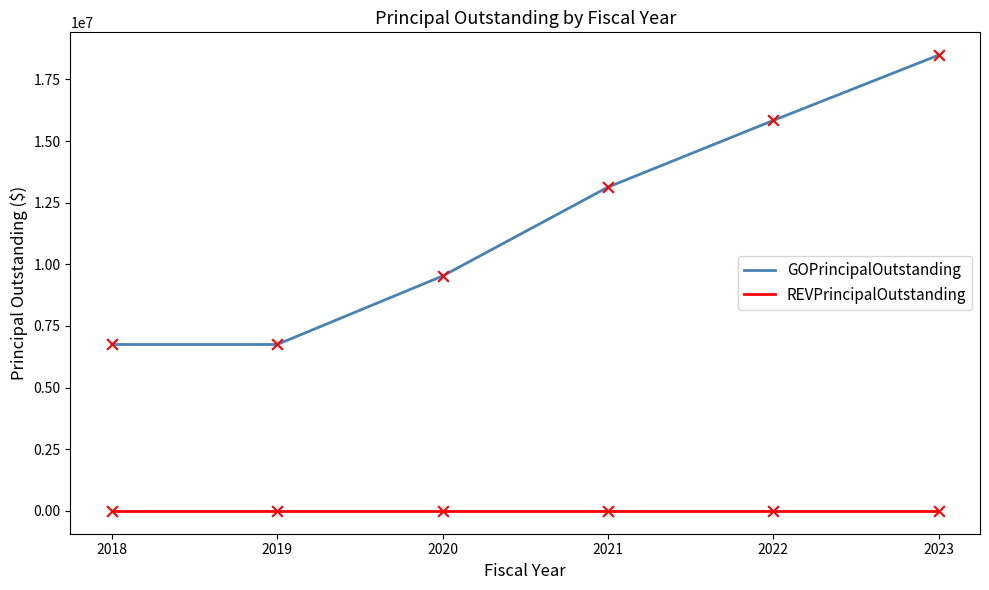

Which series has the largest total across all categories?

GOPrincipalOutstanding